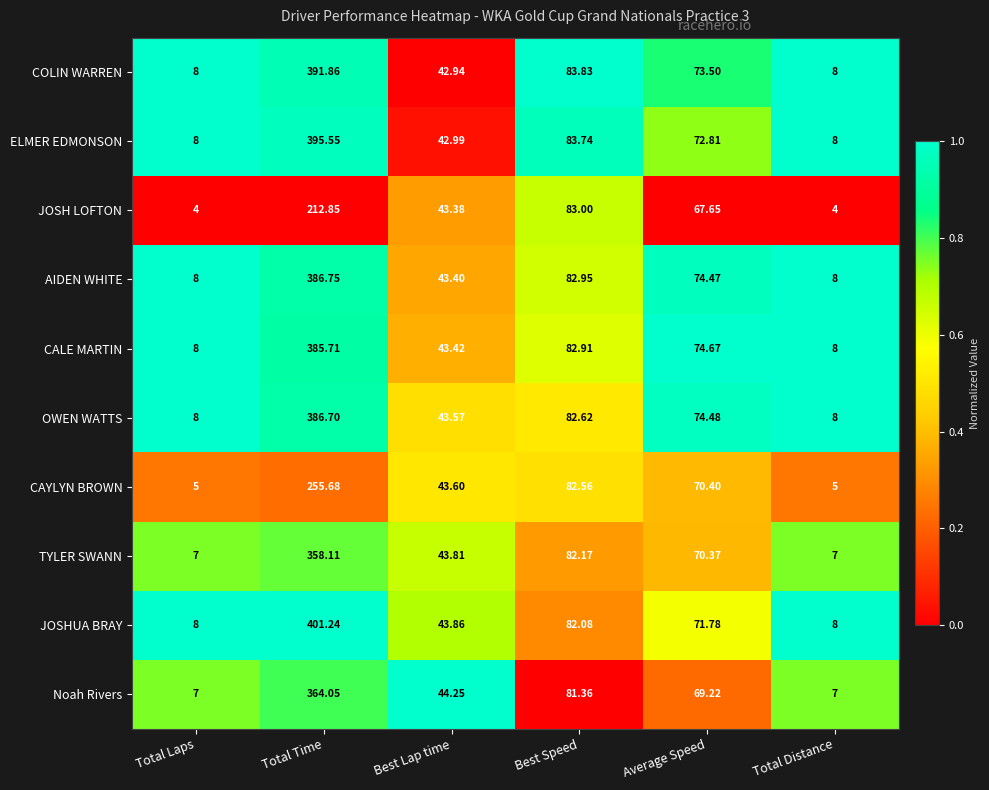

How many values in the AIDEN WHITE series exceed 74?

3